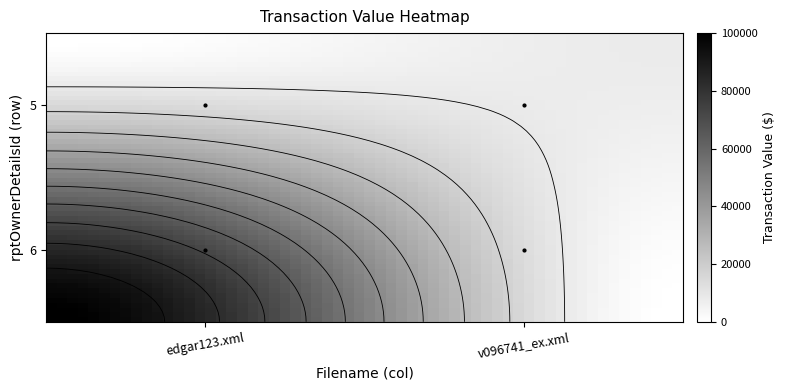

True or false: 6 has a value of 11140 at v096741_ex.xml.

False